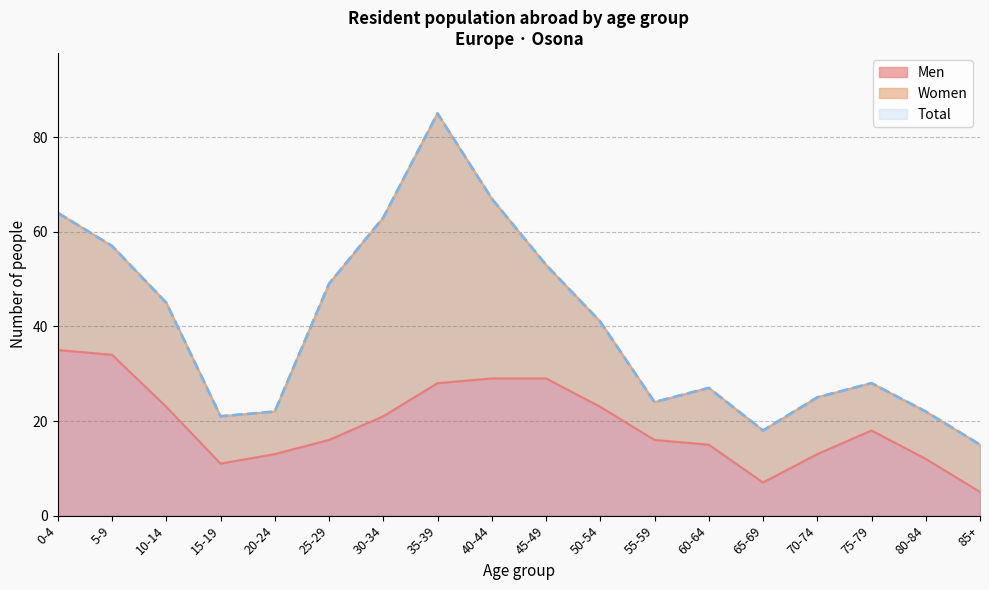

Reading left to right, list all the values displayed in this chart.

Men: 0-4=35	5-9=34	10-14=23	15-19=11	20-24=13	25-29=16	30-34=21	35-39=28	40-44=29	45-49=29	50-54=23	55-59=16	60-64=15	65-69=7	70-74=13	75-79=18	80-84=12	85+=5
Total: 0-4=64	5-9=57	10-14=45	15-19=21	20-24=22	25-29=49	30-34=63	35-39=85	40-44=67	45-49=53	50-54=41	55-59=24	60-64=27	65-69=18	70-74=25	75-79=28	80-84=22	85+=15